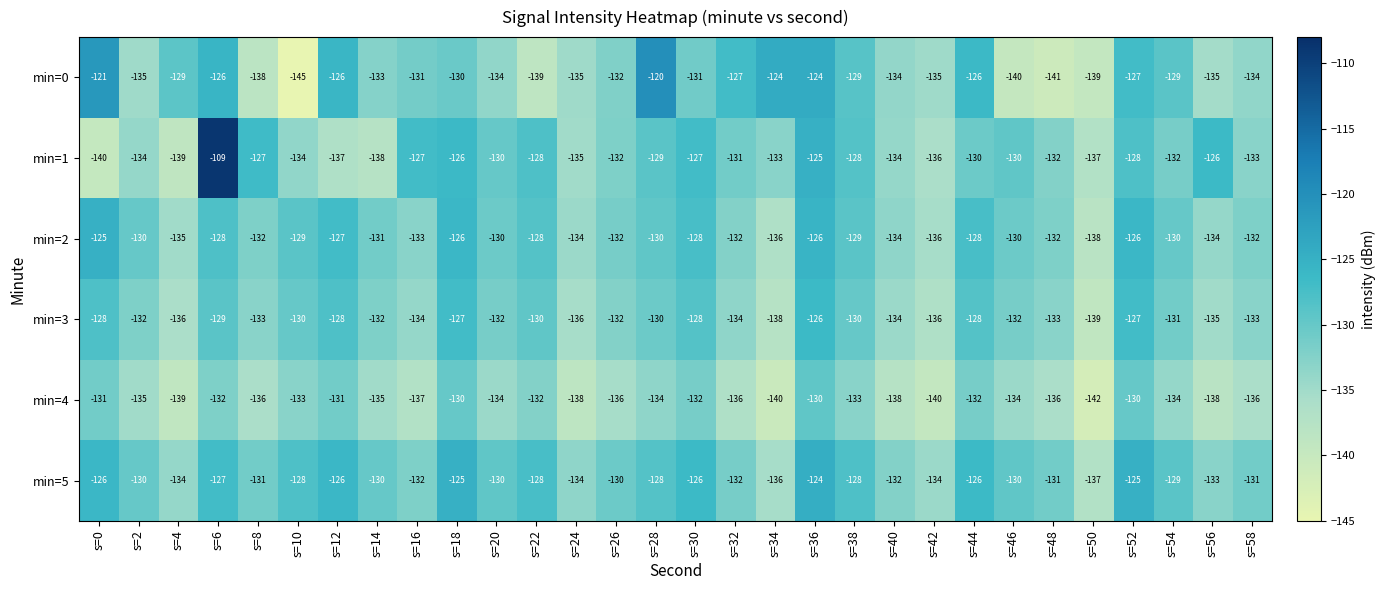

At which label is min=4 closest to -136?

s=8